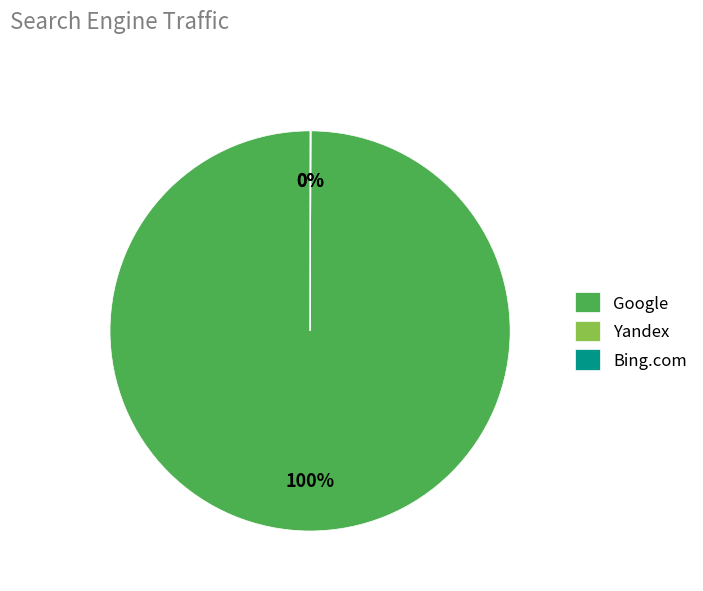

Does any single category account for the majority?

Yes